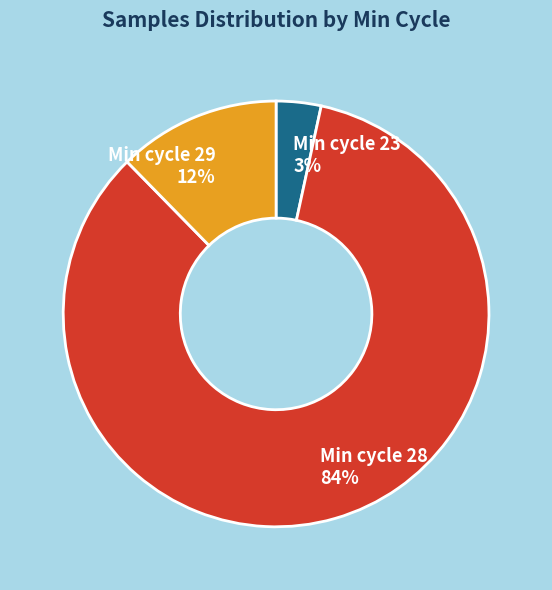

Is there any slice that represents more than half of the pie?

Yes